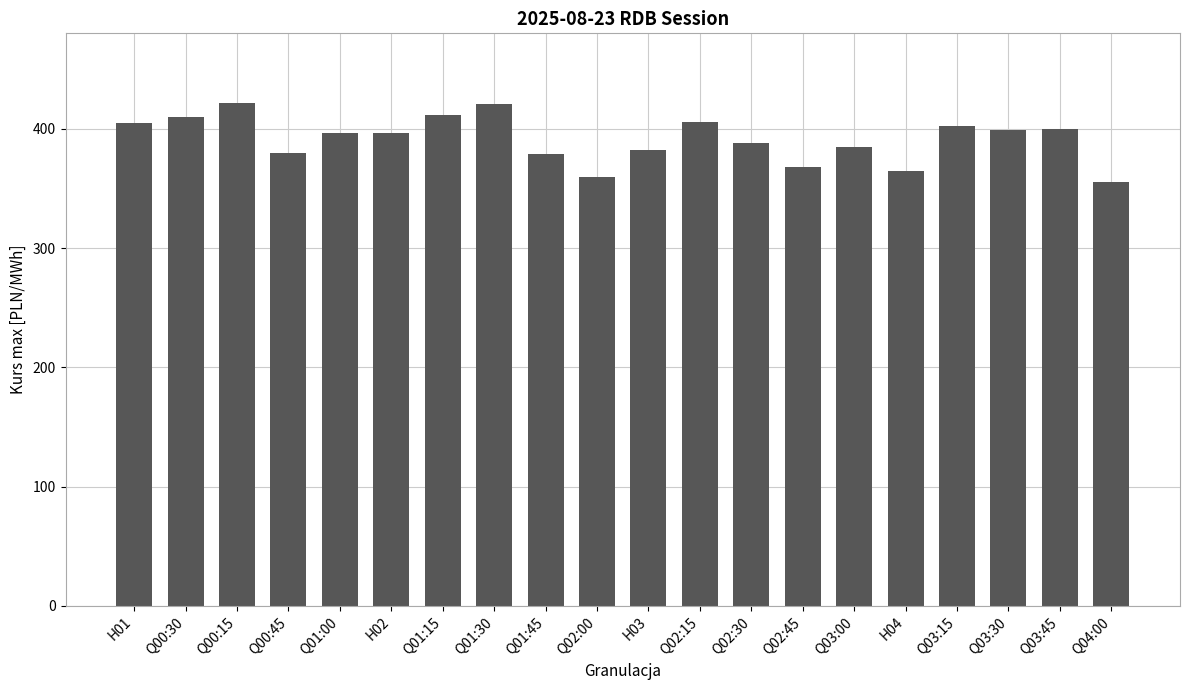

What is the label of the 16th bar from the right?

Q01:00